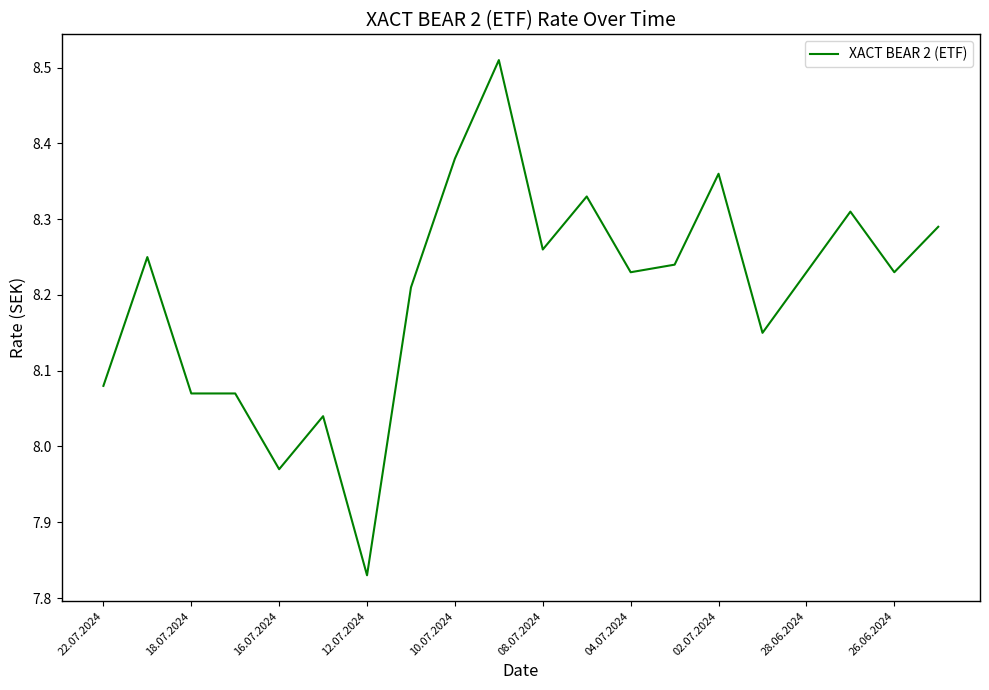

What is the difference between the maximum and minimum values?

0.7